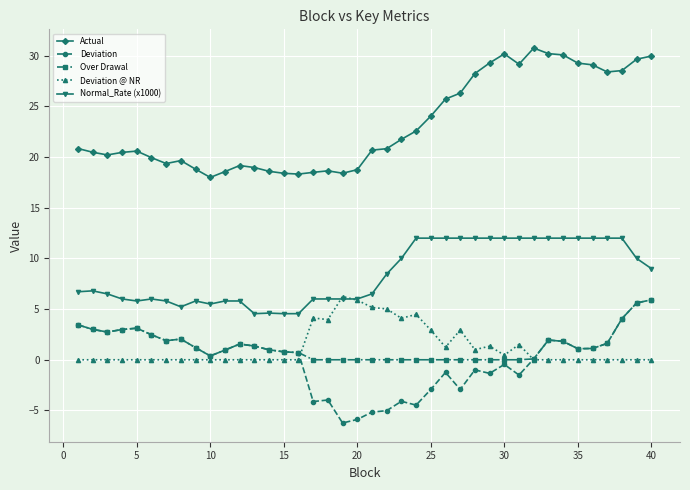

What is the difference between the second highest and minimum values in the Deviation series?

11.8